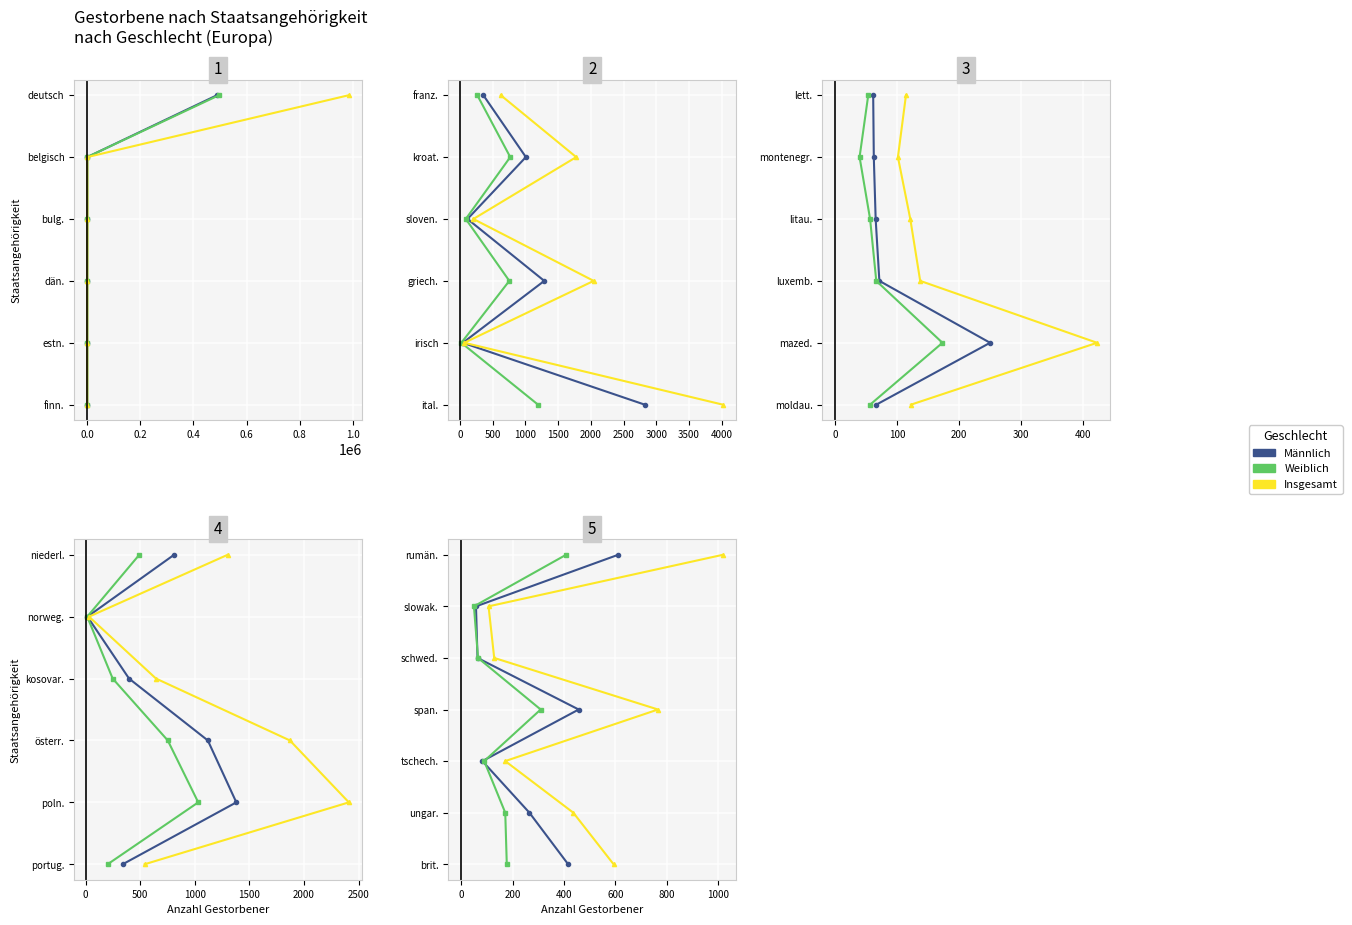

True or false: Weiblich has a value of 5 at 0.4.

False